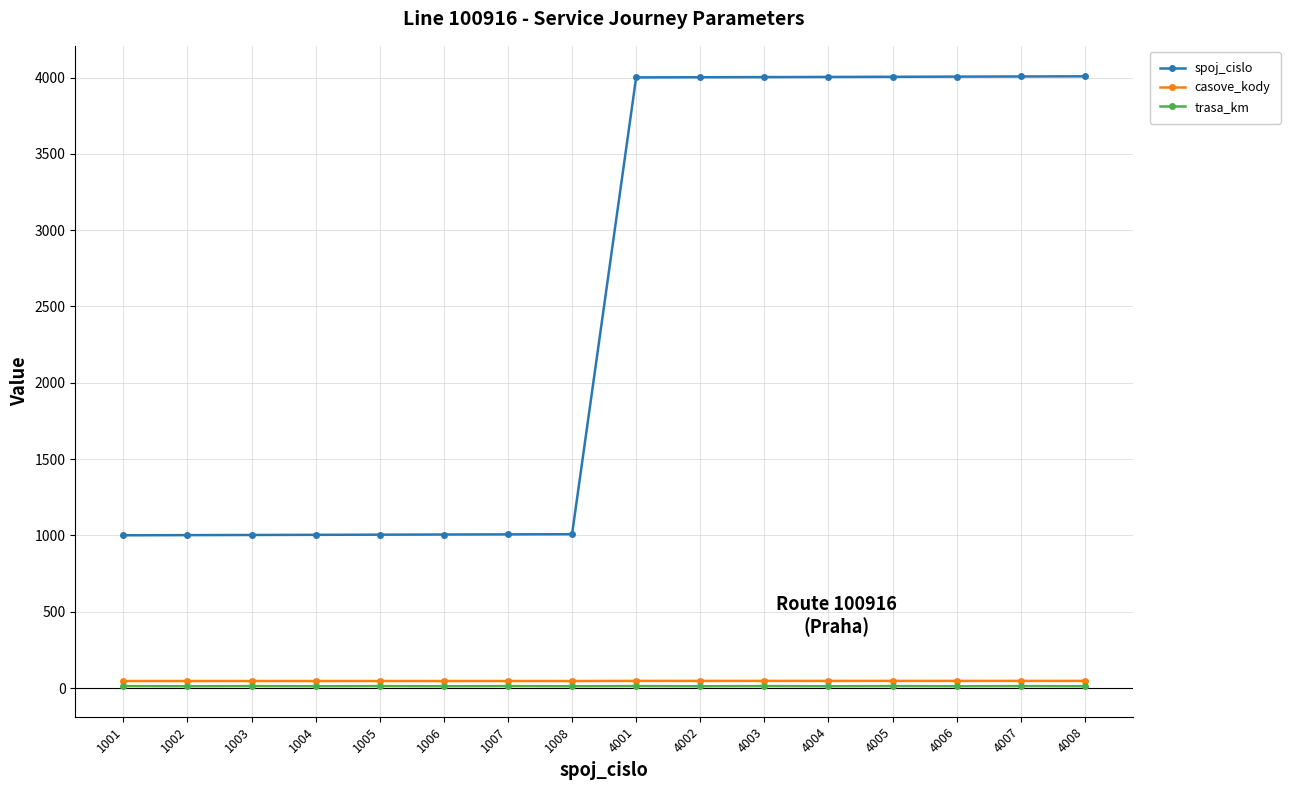

At how many categories does at least one series exceed 1219?

8